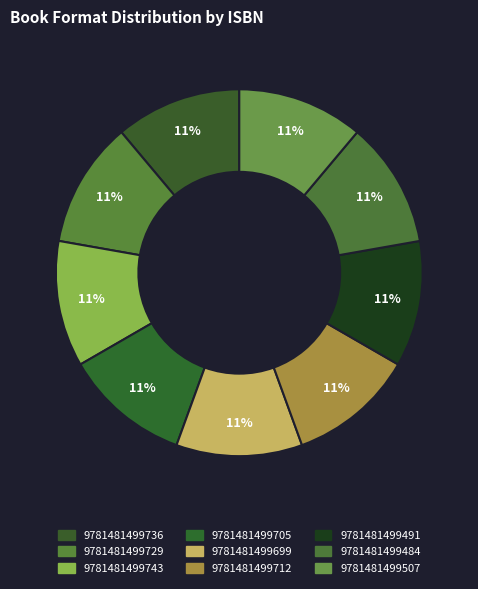

True or false: 9781481499699 accounts for 3% of the total.

False